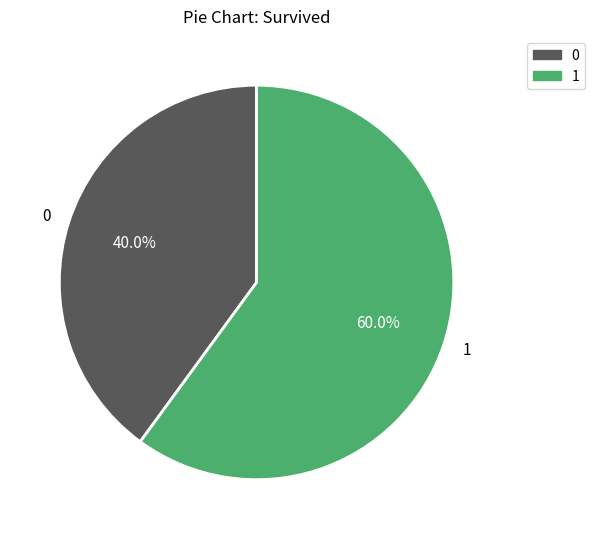

What portion of the pie excludes 0?

60.0%